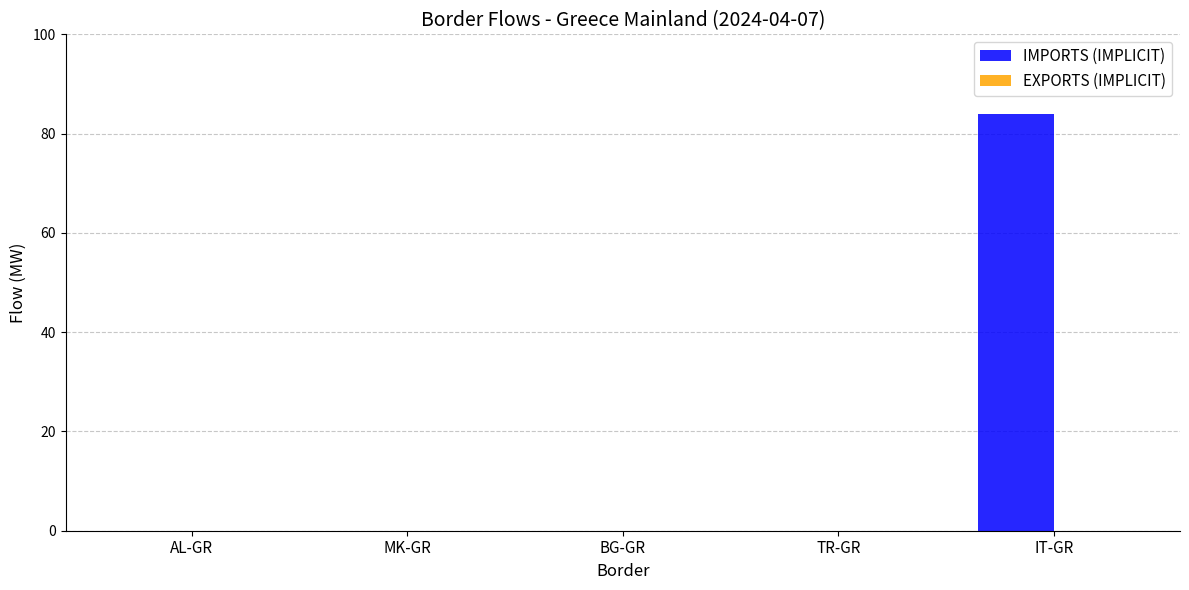

Between BG-GR and IT-GR, which is larger?

IT-GR